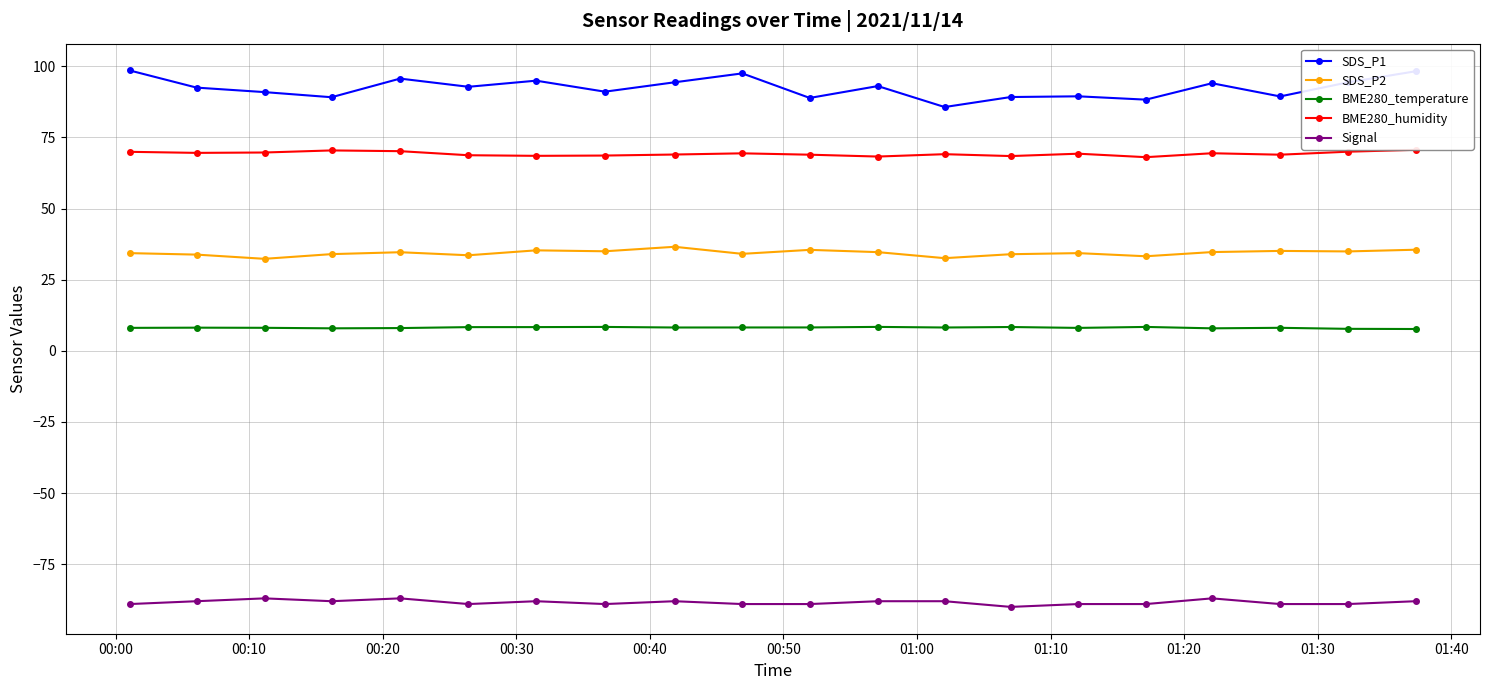

True or false: SDS_P1 has more than 1 interior local peaks.

True